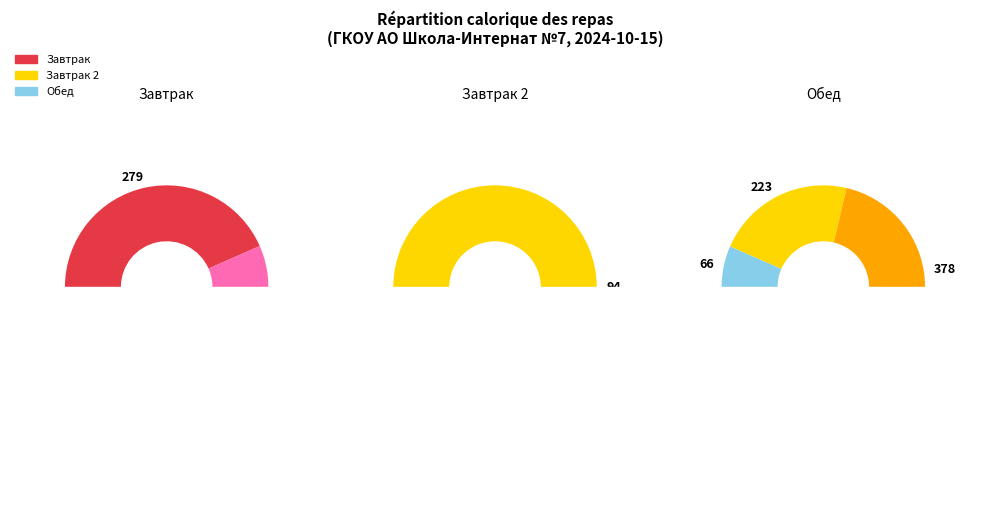

To the nearest percent, what is the difference between the largest and smallest slice percentages?

18%